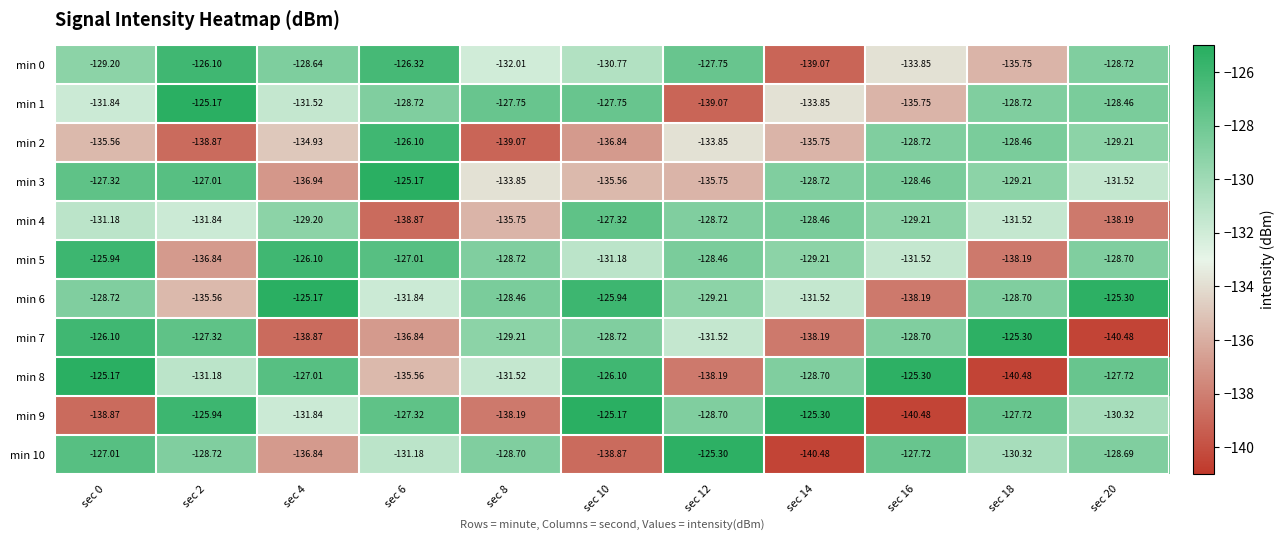

Is the value of min 8 at sec 18 greater than the value of min 3 at sec 6?

No